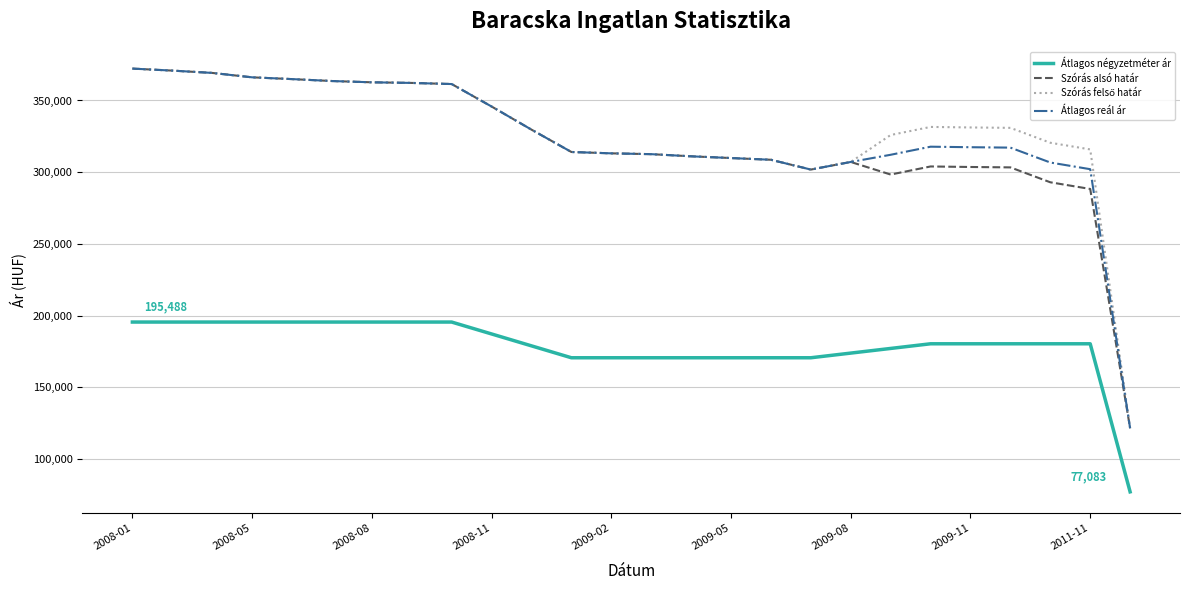

What is the greatest value displayed?

372224